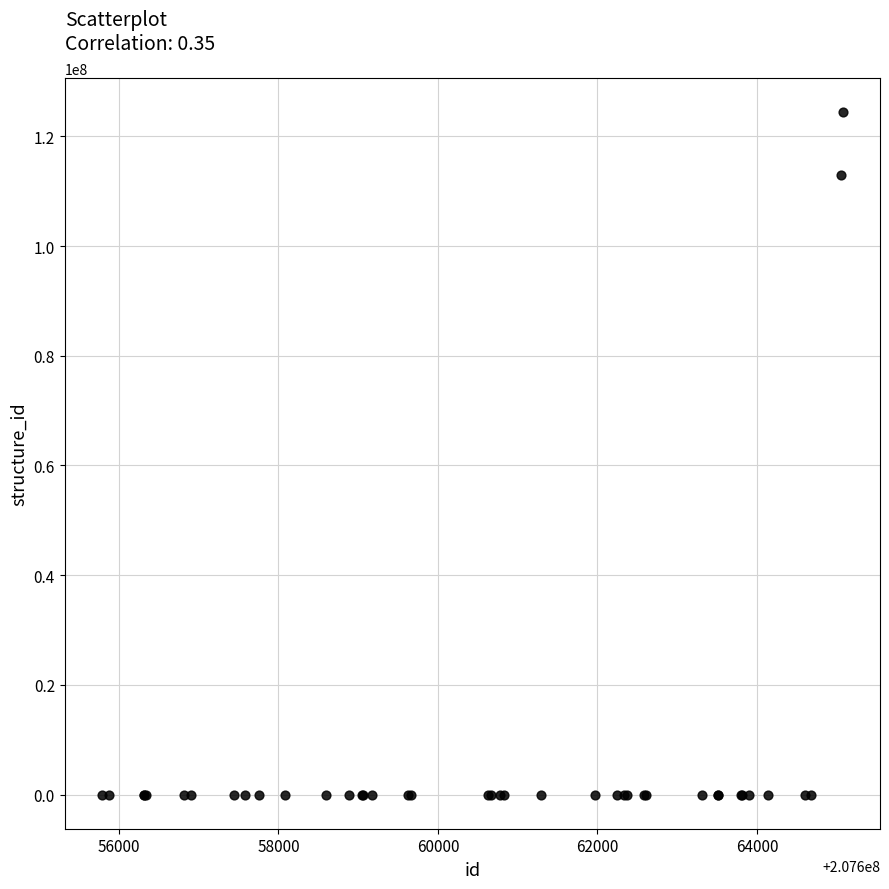

What Y value in the scatter plot is closest to 62186255?

112892265